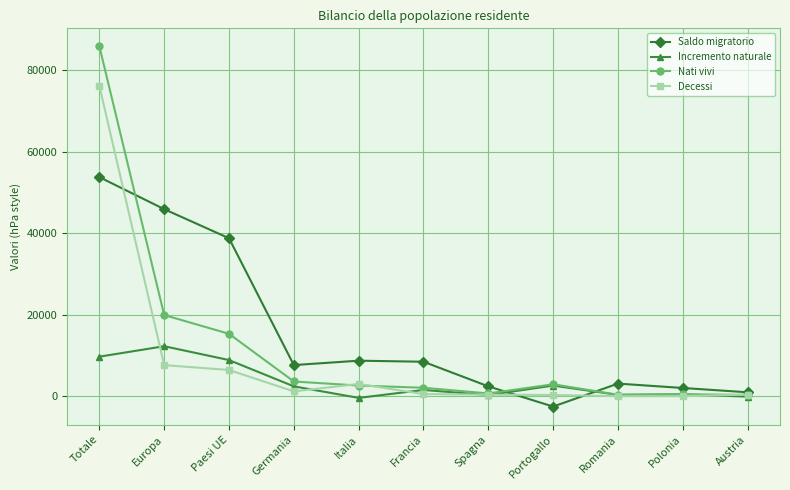

How many data points in Decessi are less than 543?

5